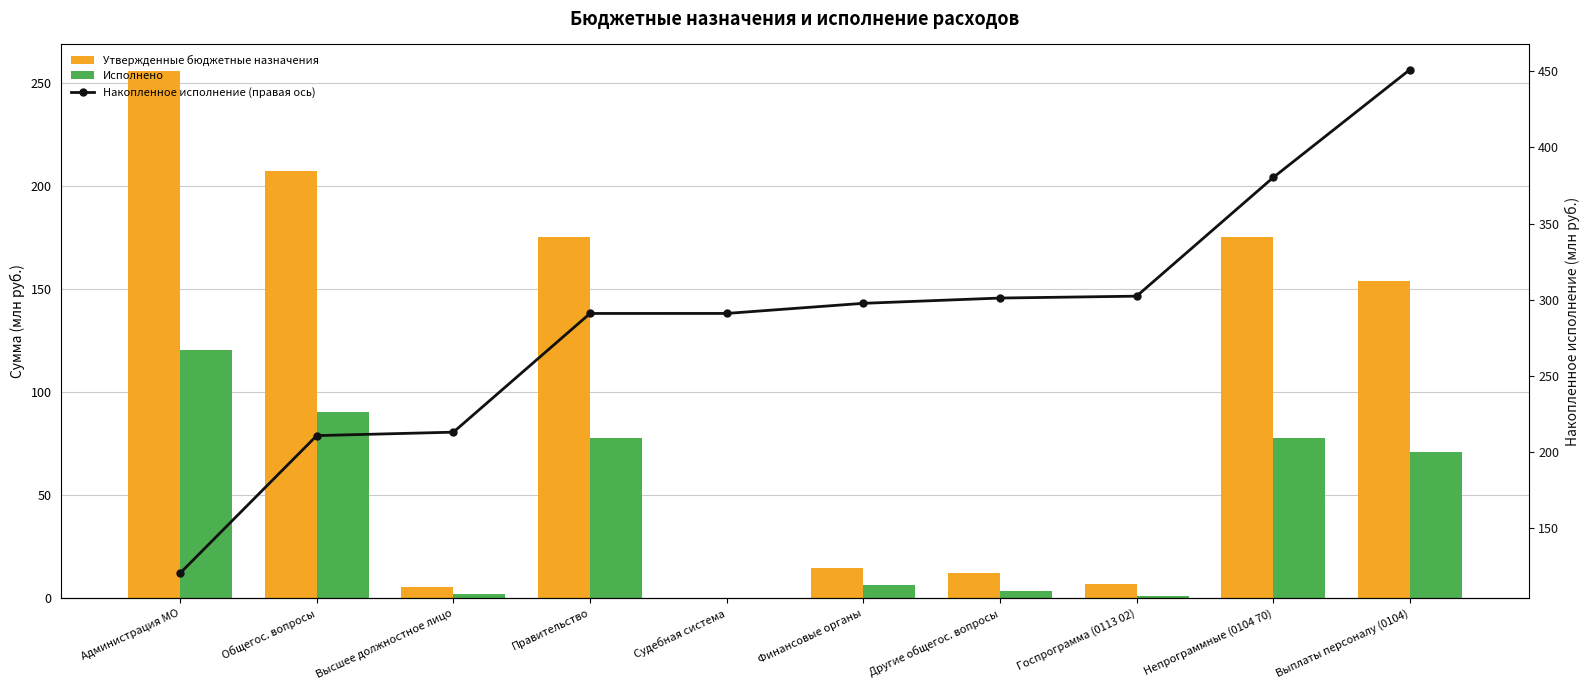

What is the label of the 3rd bar from the left?

Высшее должностное лицо